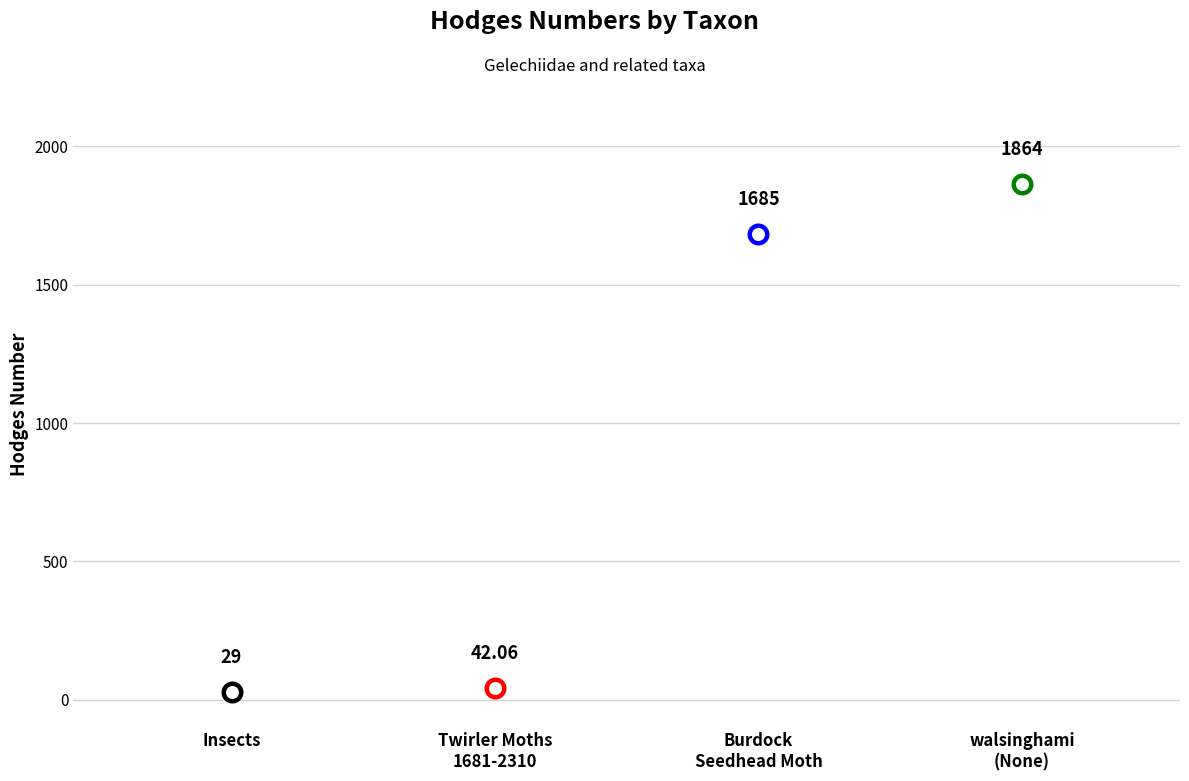

Approximately how many times larger is the value at walsinghami (None) compared to Insects?

64.3